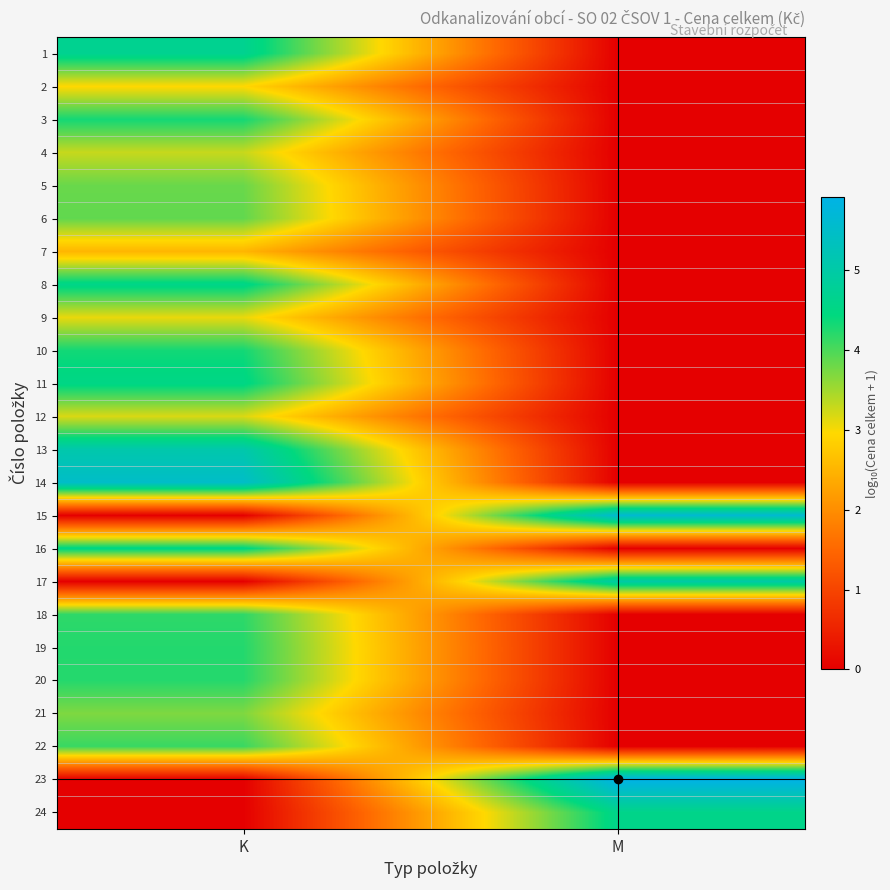

Between K and M, which is larger?

K